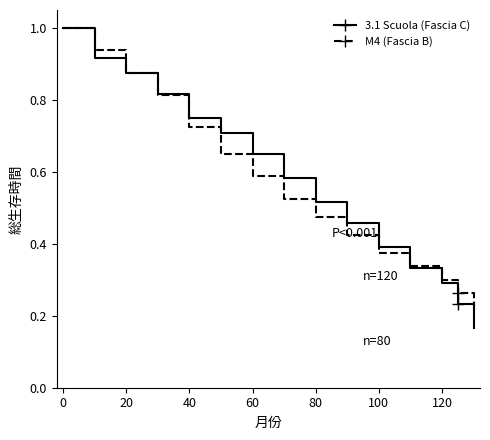

Which series has the largest range (max minus min)?

3.1 Scuola (Fascia C)